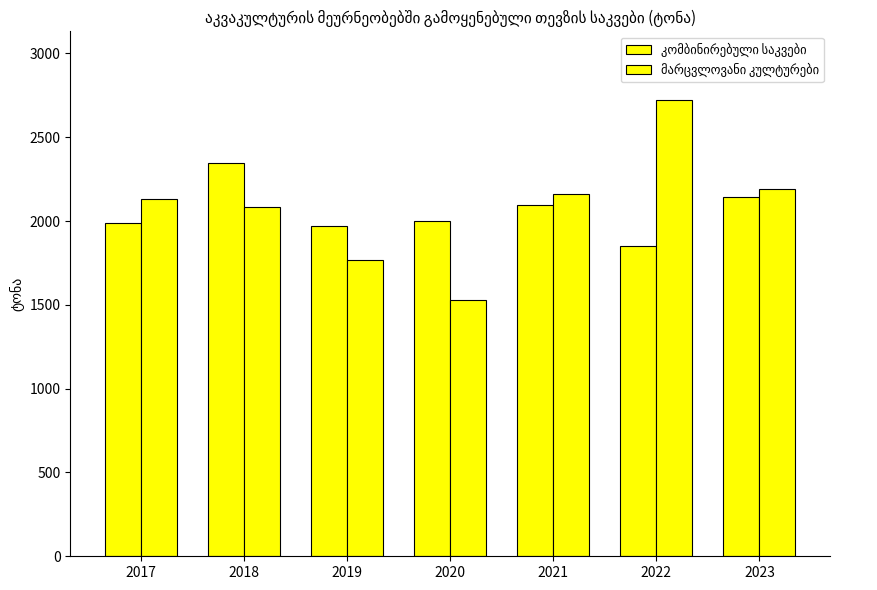

Are the bars grouped side by side (vs. stacked)?

Yes